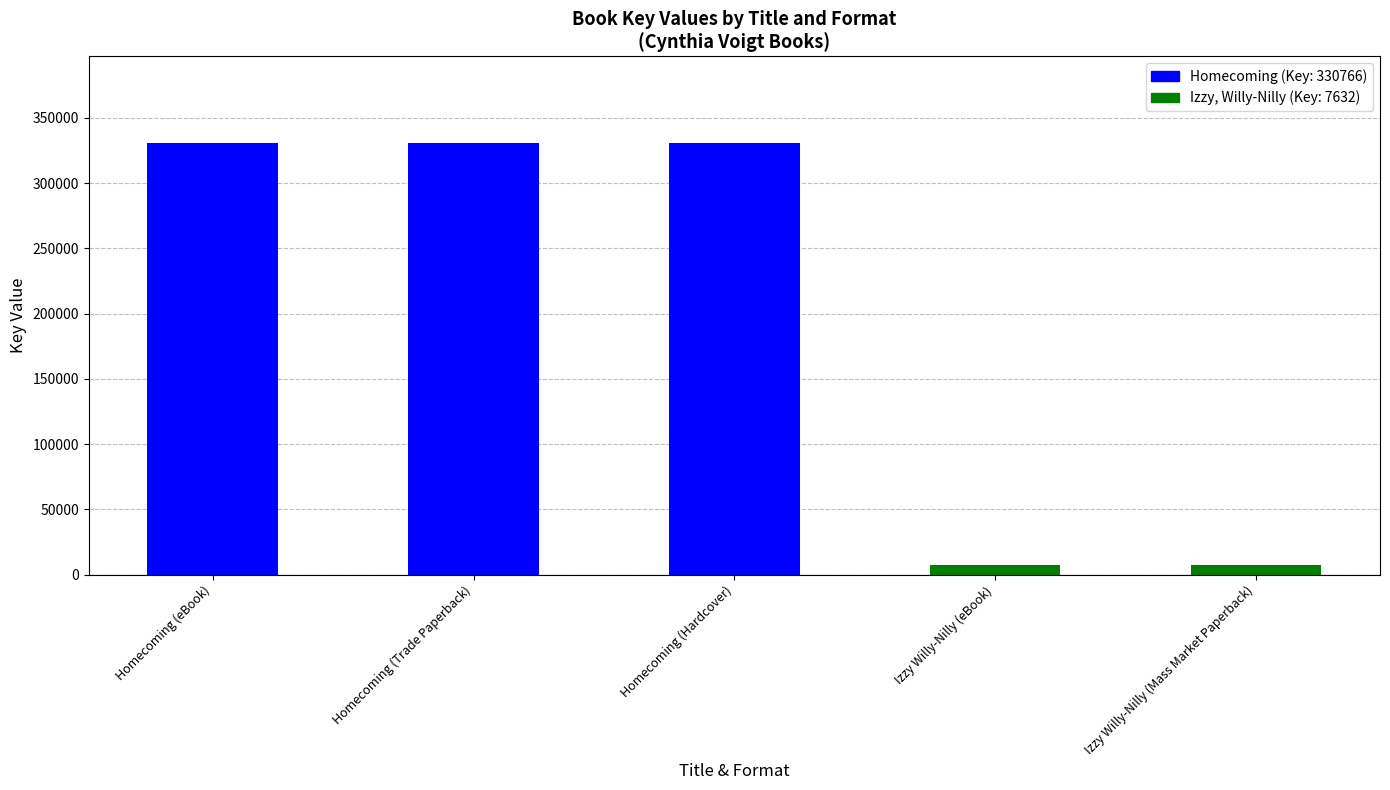

What is the minimum value shown in the chart?

7632